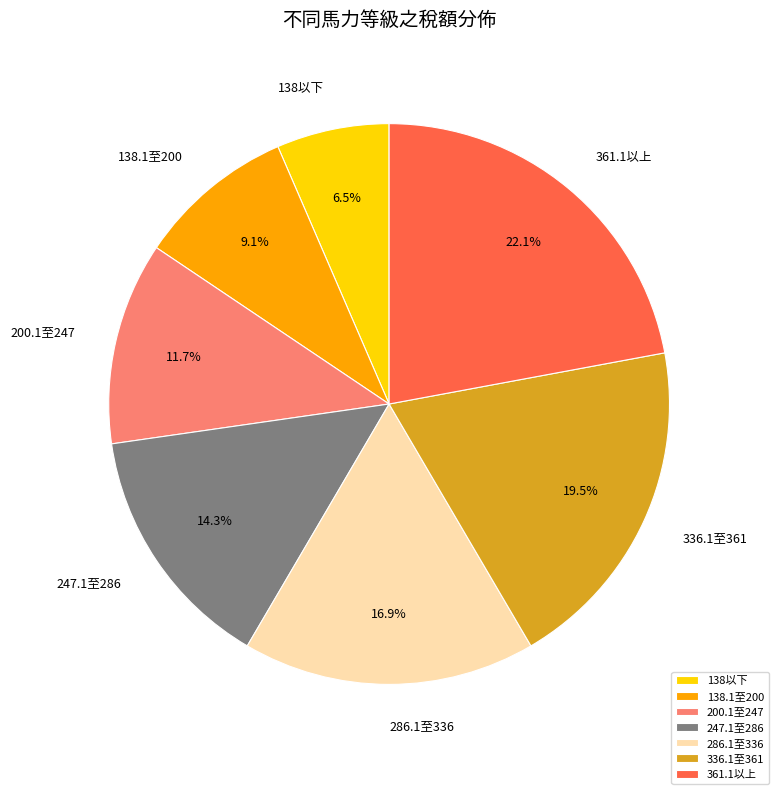

Which slice is the largest?

361.1以上